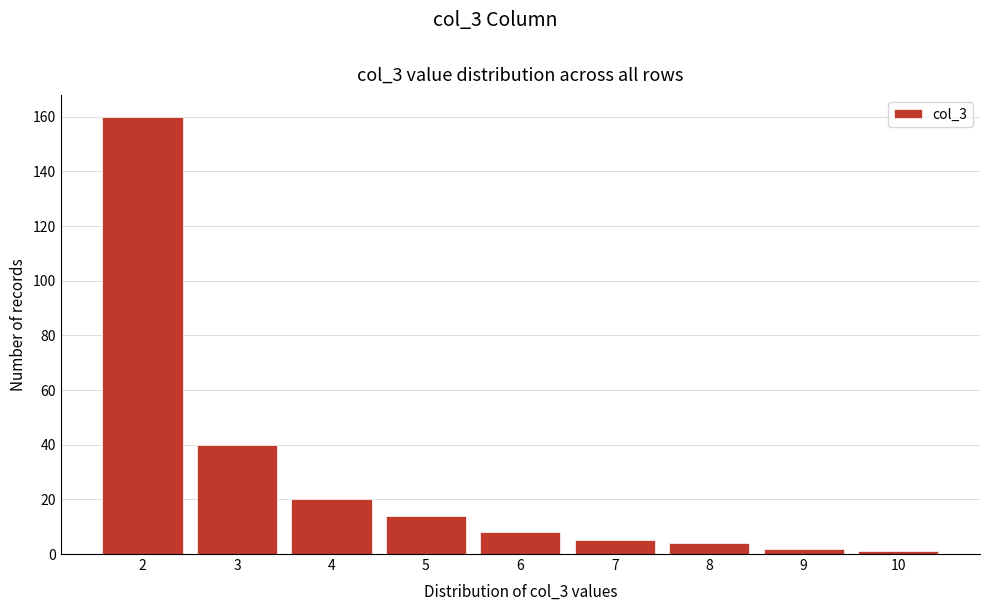

Reading left to right, list every bar in this chart as the range it spans on the x-axis followed by its height. The values are not printed on the chart, so give them approximately, as read against the axis.

1.5 to 2.5: 160
2.5 to 3.5: 40
3.5 to 4.5: 20
4.5 to 5.5: 14
5.5 to 6.5: 8
6.5 to 7.5: 6
7.5 to 8.5: 4
8.5 to 9.5: 2
9.5 to 10.5: under 2